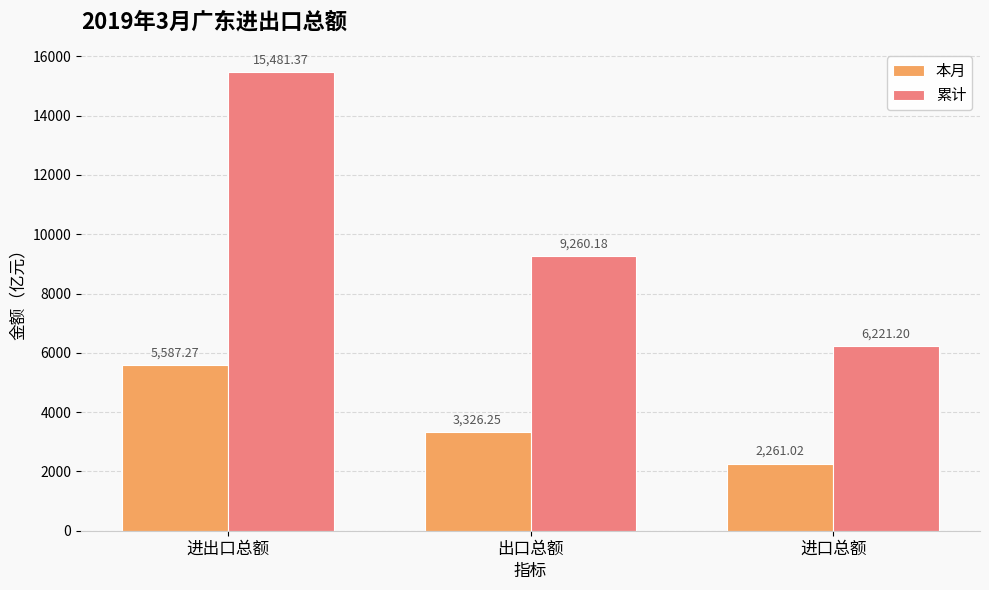

The 累计 series shows 23200.5 at 进出口总额. True or false?

False